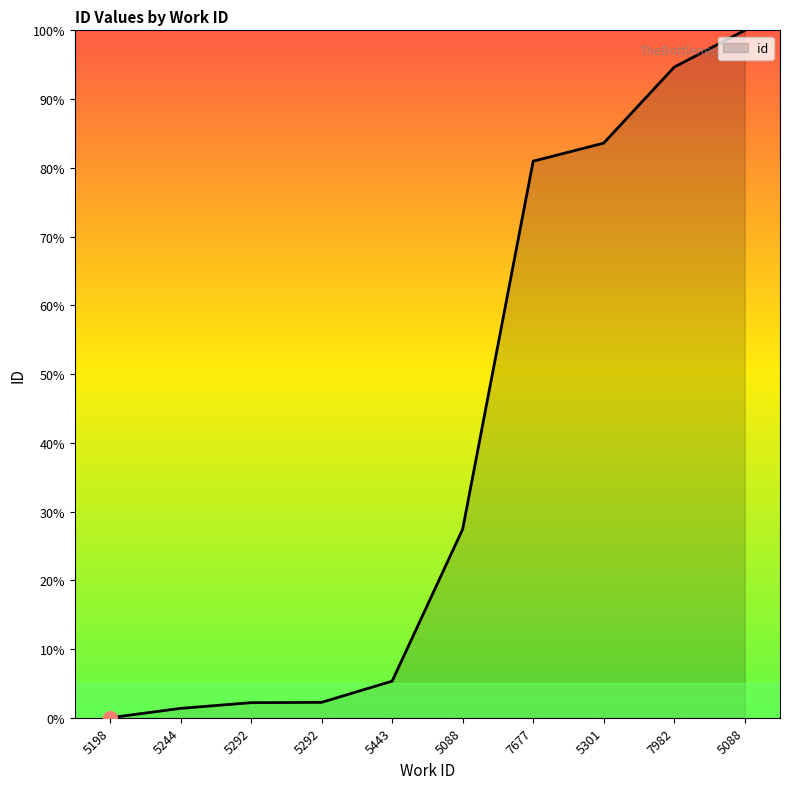

How many lines are shown in the chart?

1